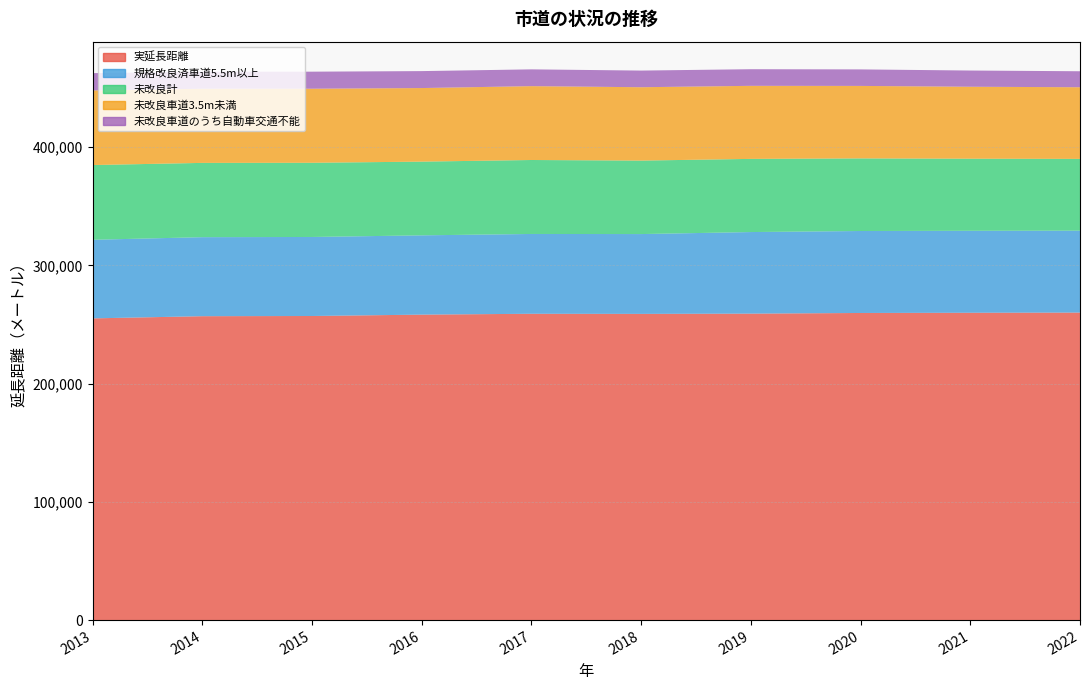

Reading left to right, extract all data points from this chart.

実延長距離: 2013=255223	2014=257075	2015=257234	2016=258392	2017=259119	2018=259022	2019=259241	2020=259791	2021=259978	2022=260129
規格改良済車道5.5m以上: 2013=66492	2014=66838	2015=66850	2016=67066	2017=67507	2018=67520	2019=69005	2020=69344	2021=69344	2022=69300
未改良計: 2013=63211	2014=62834	2015=62763	2016=62355	2017=62565	2018=62149	2019=61886	2020=61407	2021=60962	2022=60700
未改良車道3.5m未満: 2013=63098	2014=62721	2015=62650	2016=62242	2017=62476	2018=62060	2019=61797	2020=61318	2021=60873	2022=60611
未改良車道のうち自動車交通不能: 2013=14648	2014=14435	2015=14416	2016=14333	2017=14195	2018=14086	2019=14060	2020=13967	2021=13718	2022=13521